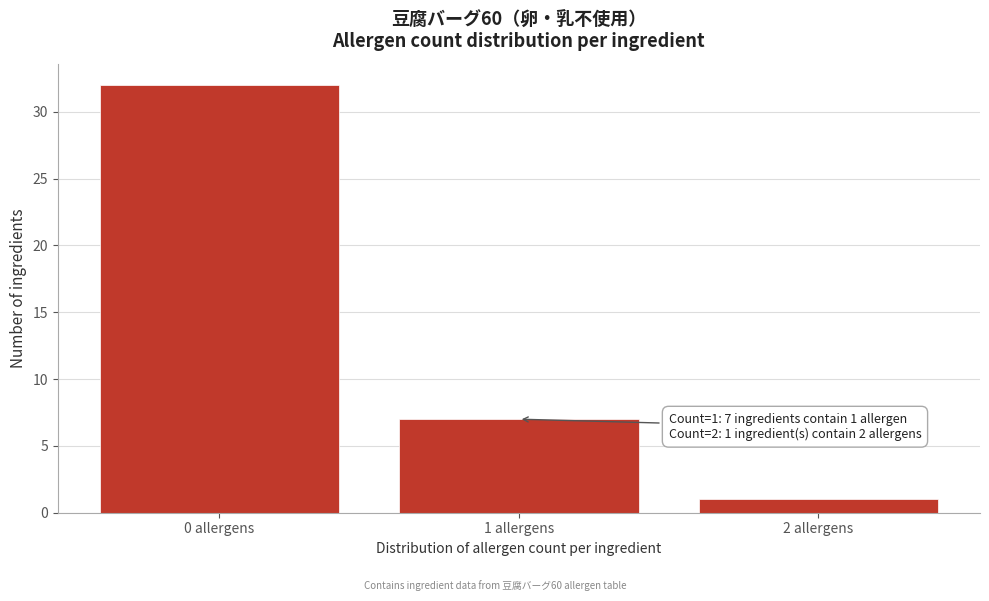

Reading left to right, list all the values displayed in this chart.

0 allergens=32	1 allergens=7	2 allergens=1